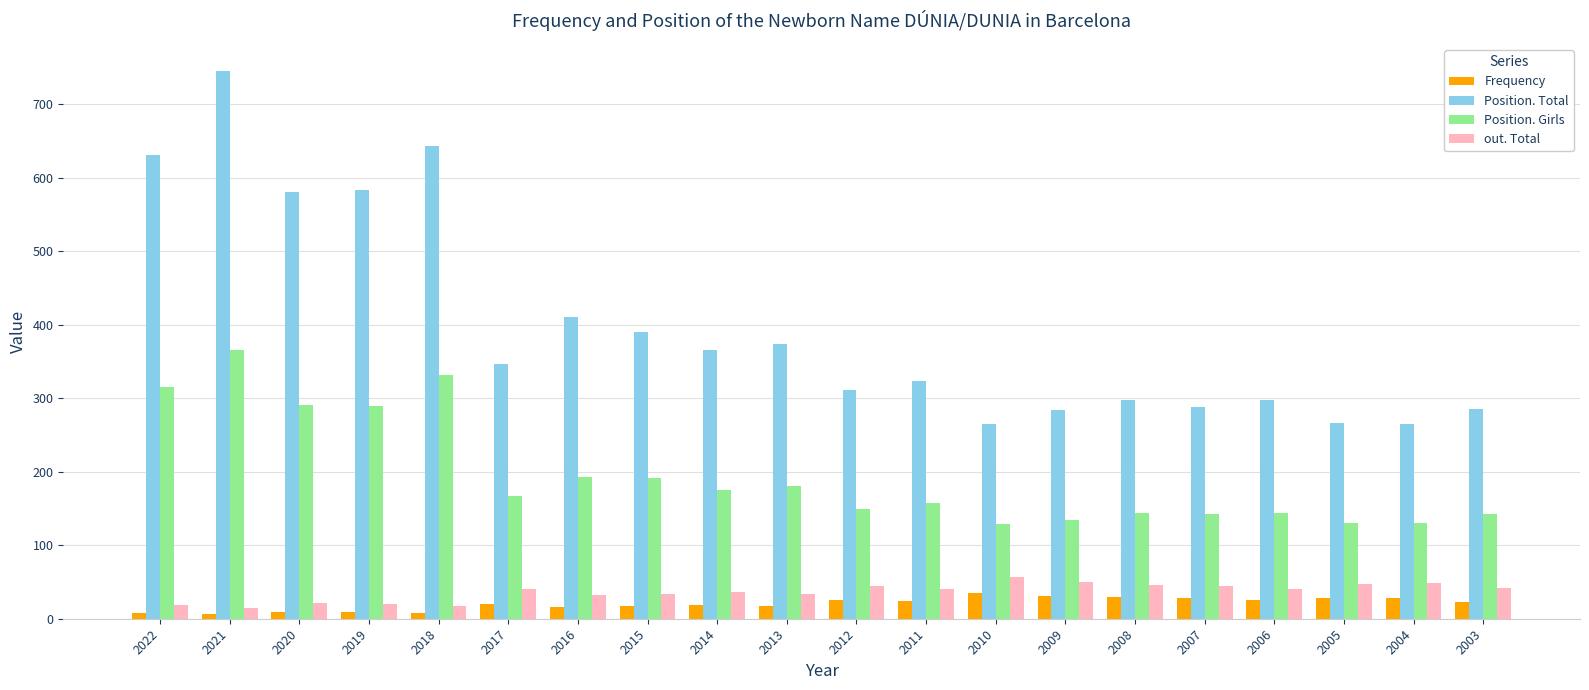

What is the total value across all series at 2012?

530